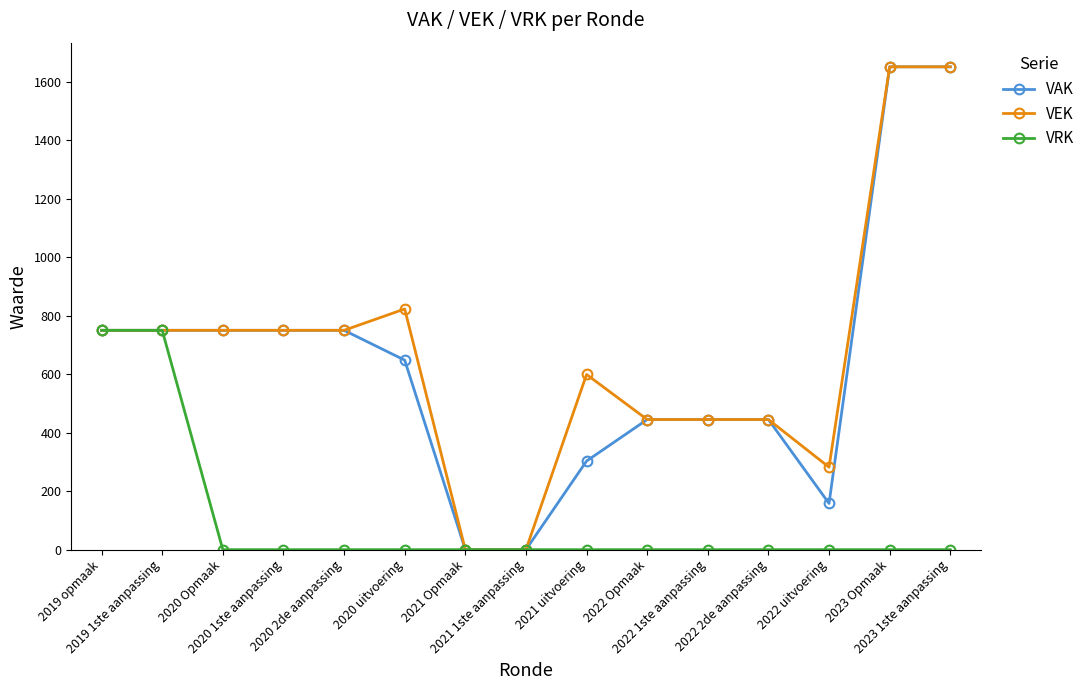

Does the chart have visible grid lines?

No